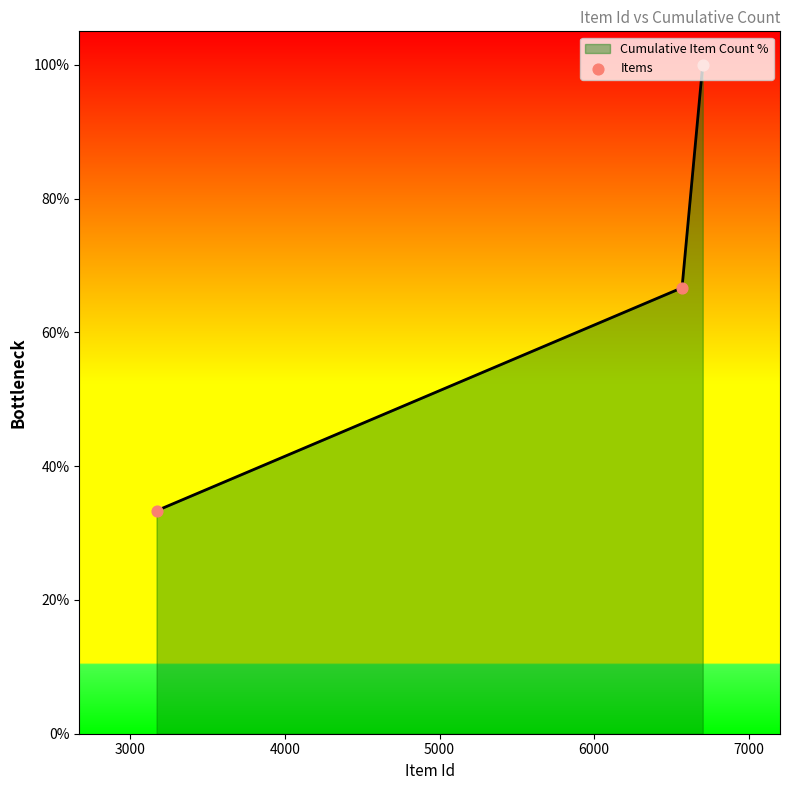

What is the greatest value displayed?

100.0